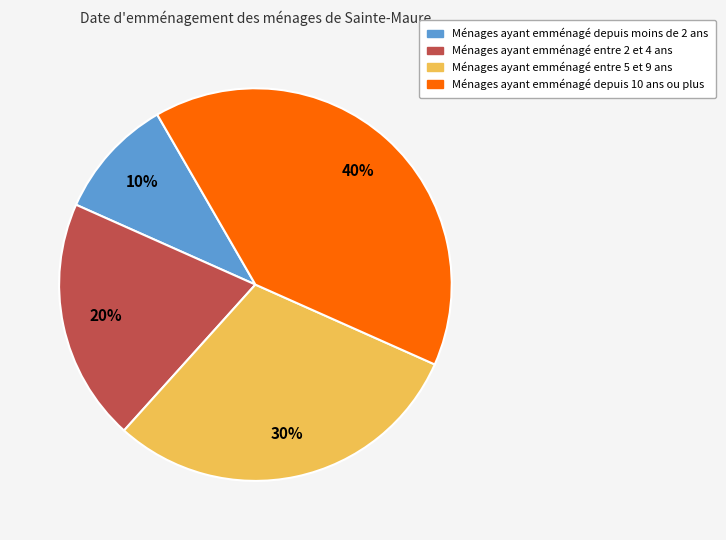

Is there a majority slice in this chart?

No